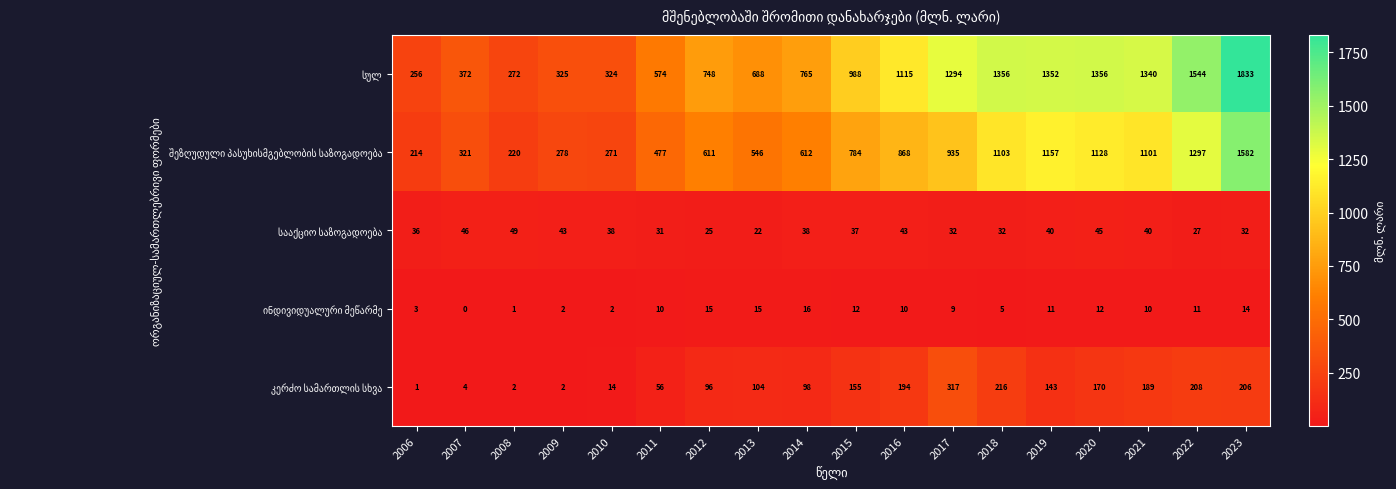

At which category does the chart reach its minimum across all series?

2007